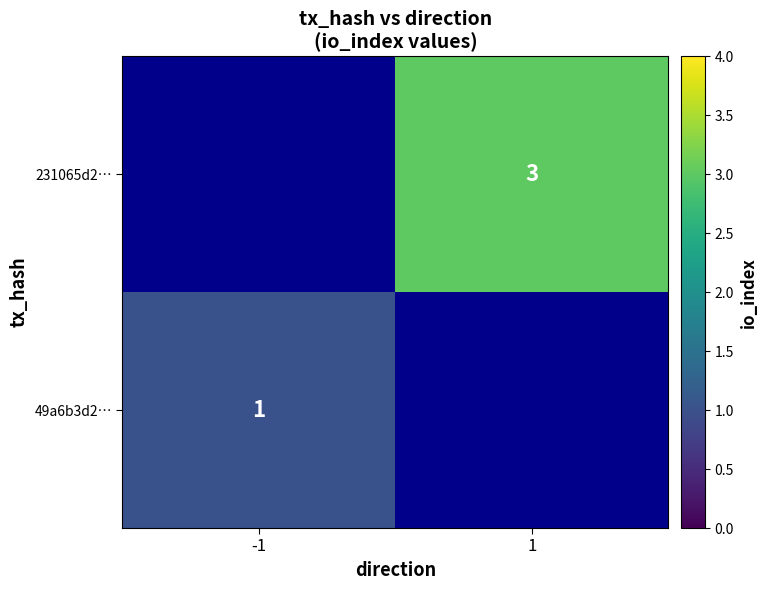

Count the number of data series in this chart.

2